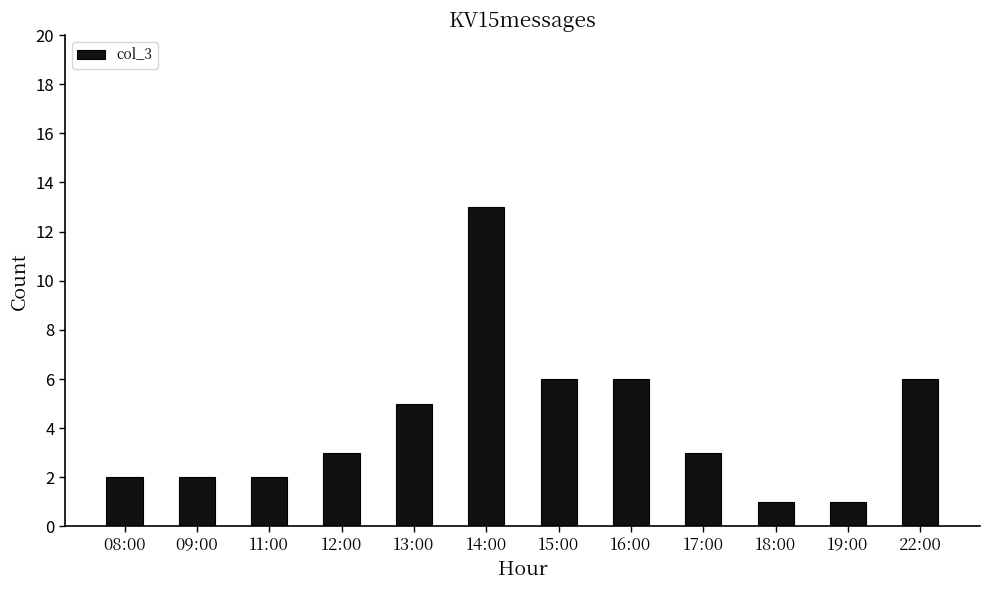

Is it true that the value at 18:00 is 1?

True